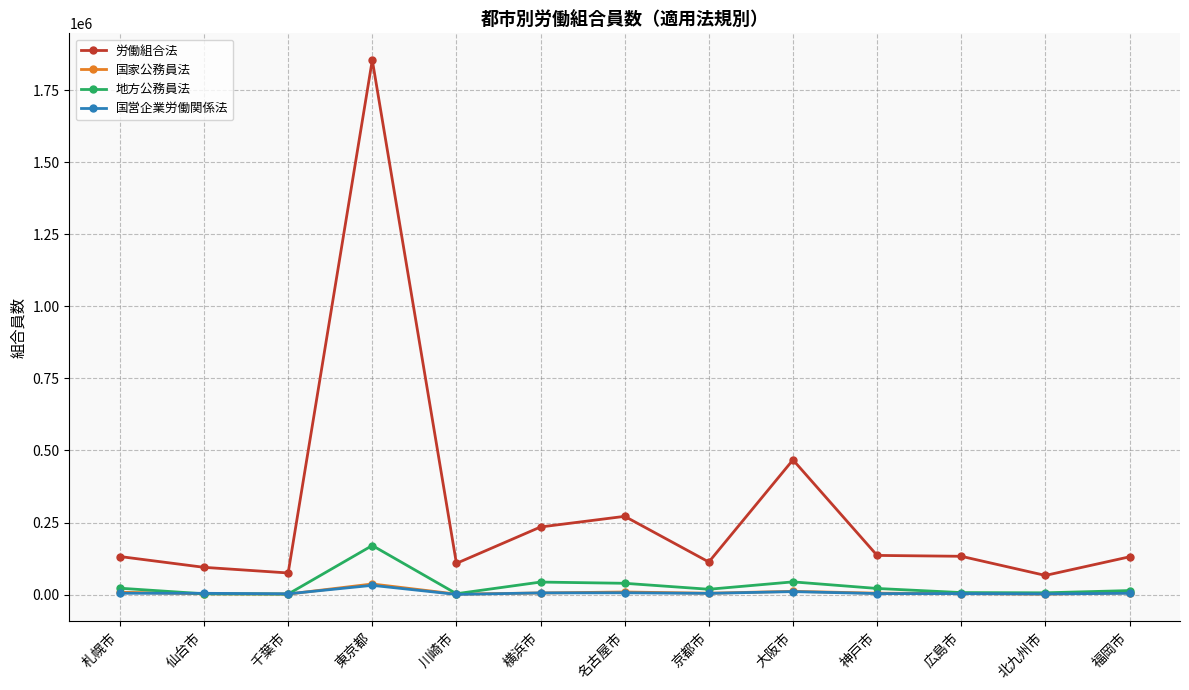

True or false: 地方公務員法 has more than 1 interior local peaks.

True